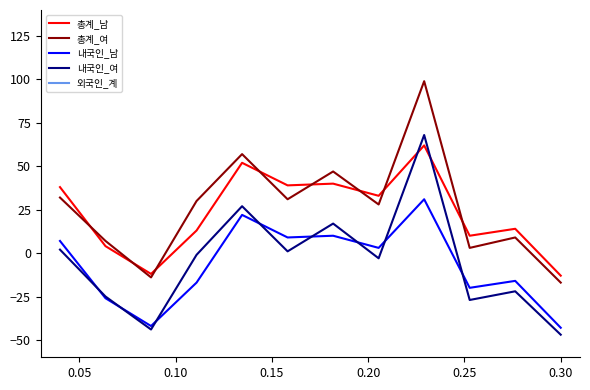

How many negative values does the 내국인_여 series have?

7